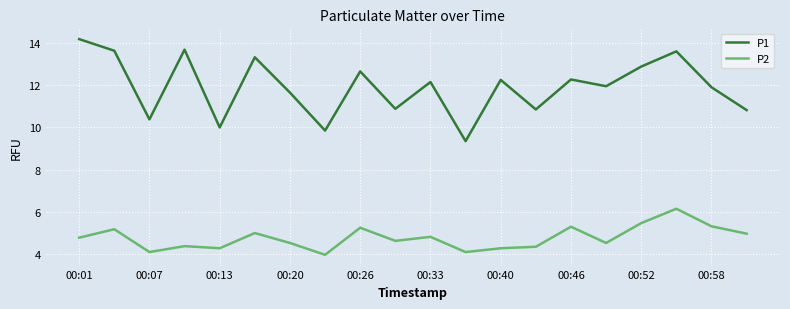

List the series in order of their peak value, highest first.

P1, P2